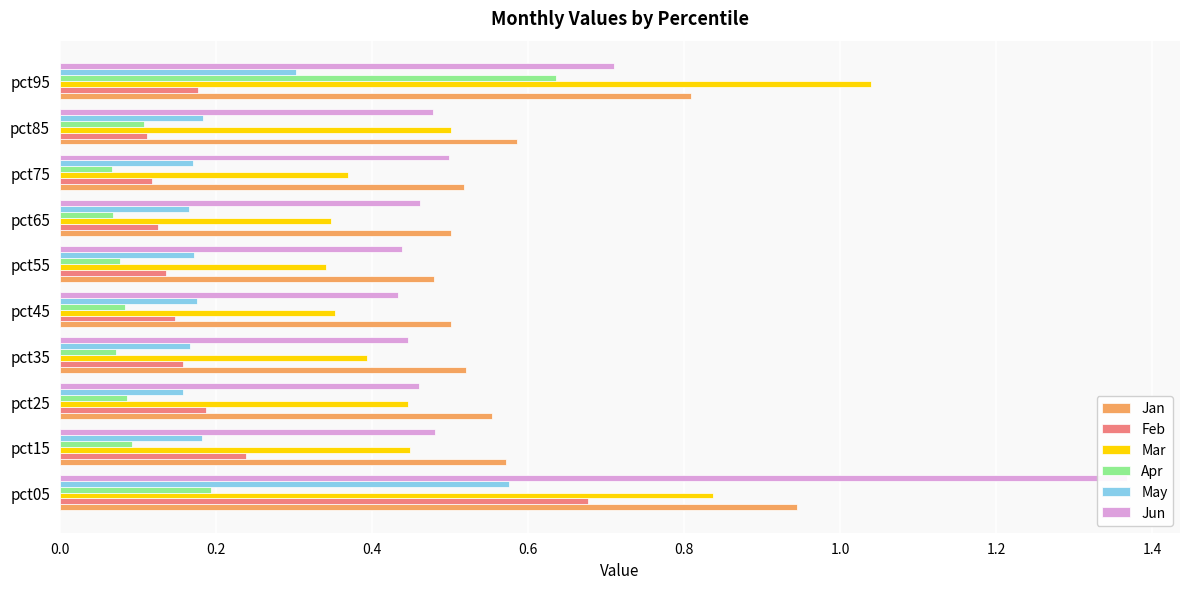

The Apr series shows 0.1 at pct15. True or false?

True